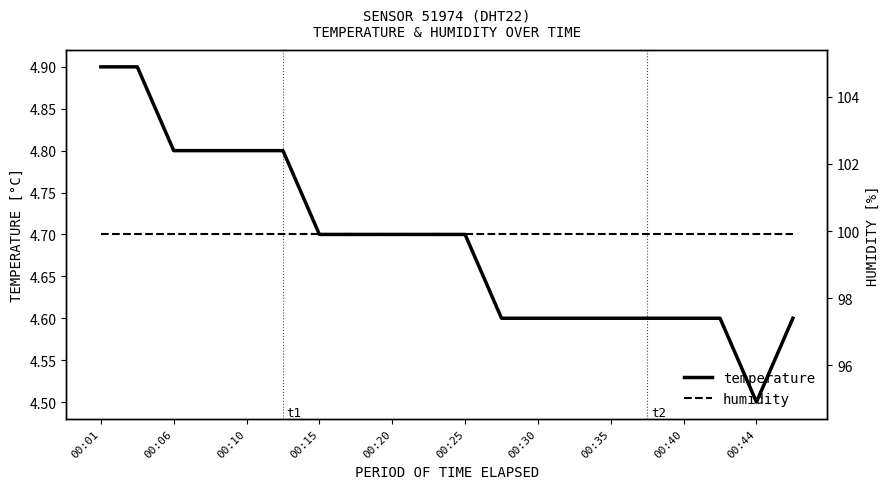

Which category has the lowest value in the temperature series?

00:44